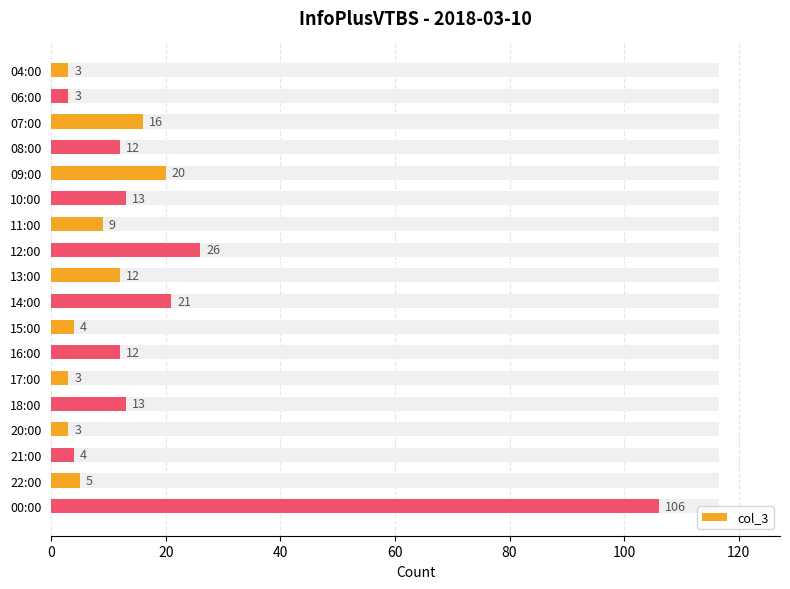

The value at 09:00 is 8. True or false?

False